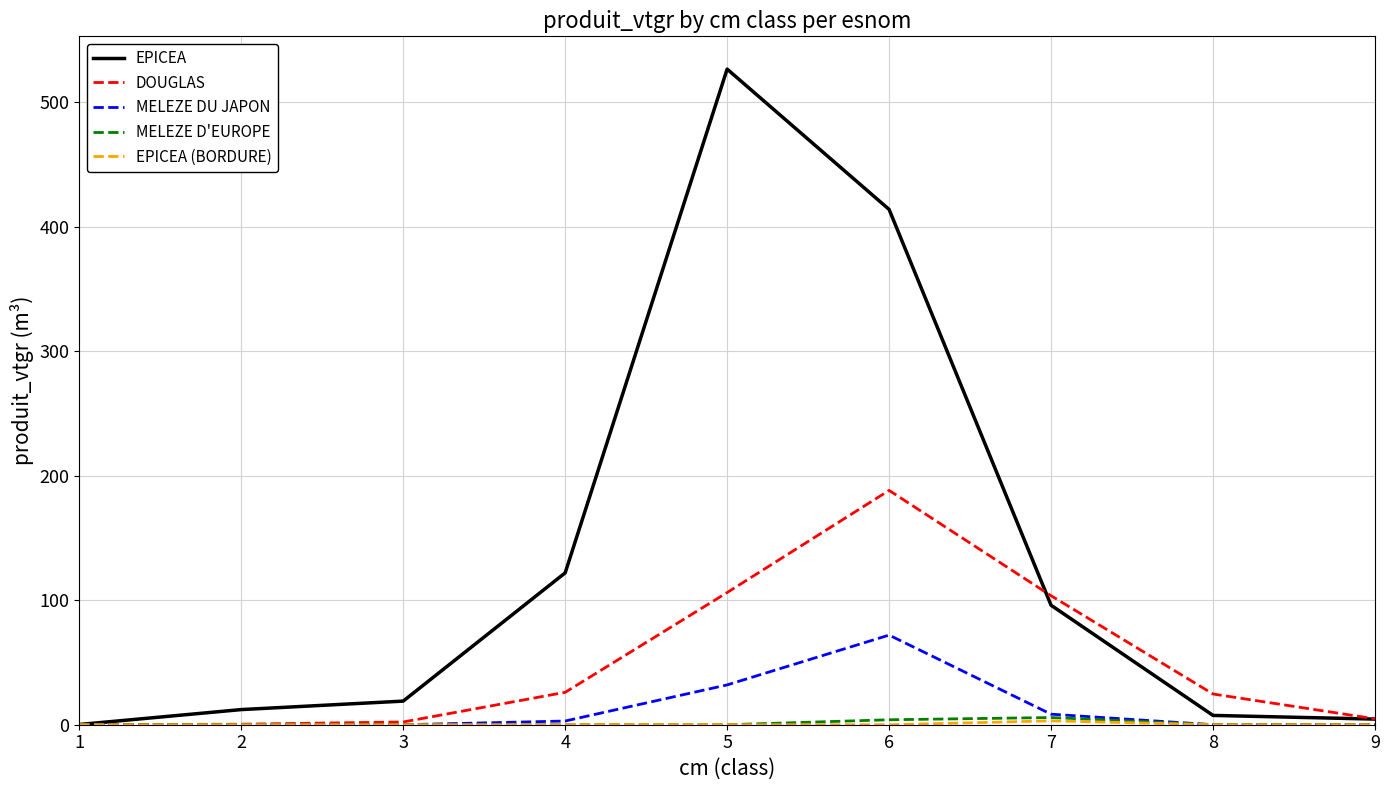

True or false: MELEZE DU JAPON has a value of 102.3 at 6.

False